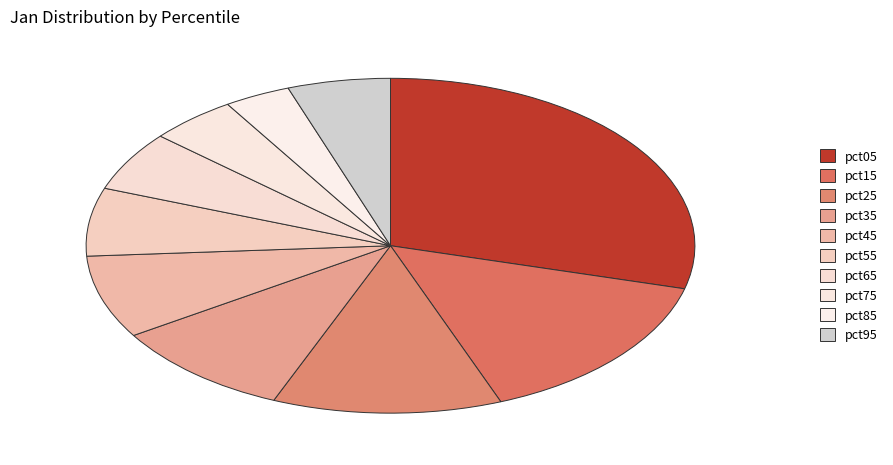

To the nearest percent, what percentage of the pie is pct25?

12%